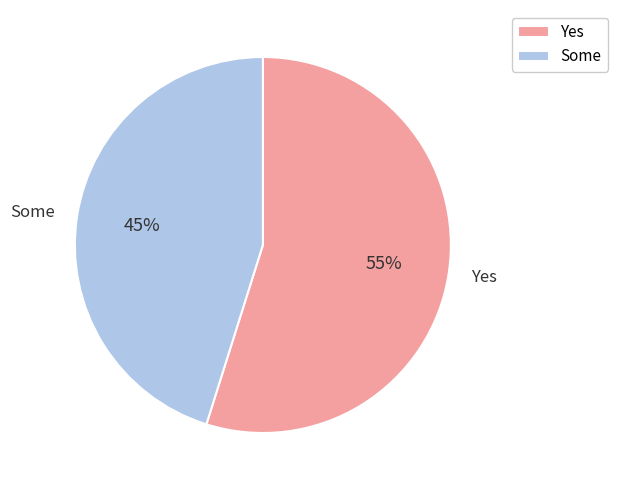

To the nearest percent, what portion does Some represent?

45%